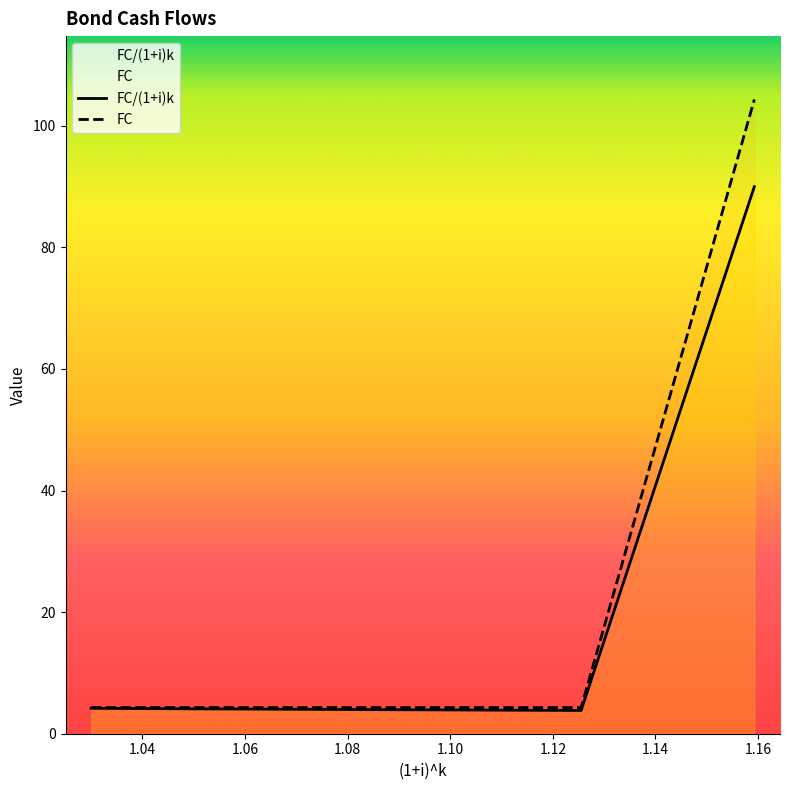

What is the smallest value displayed?

3.8